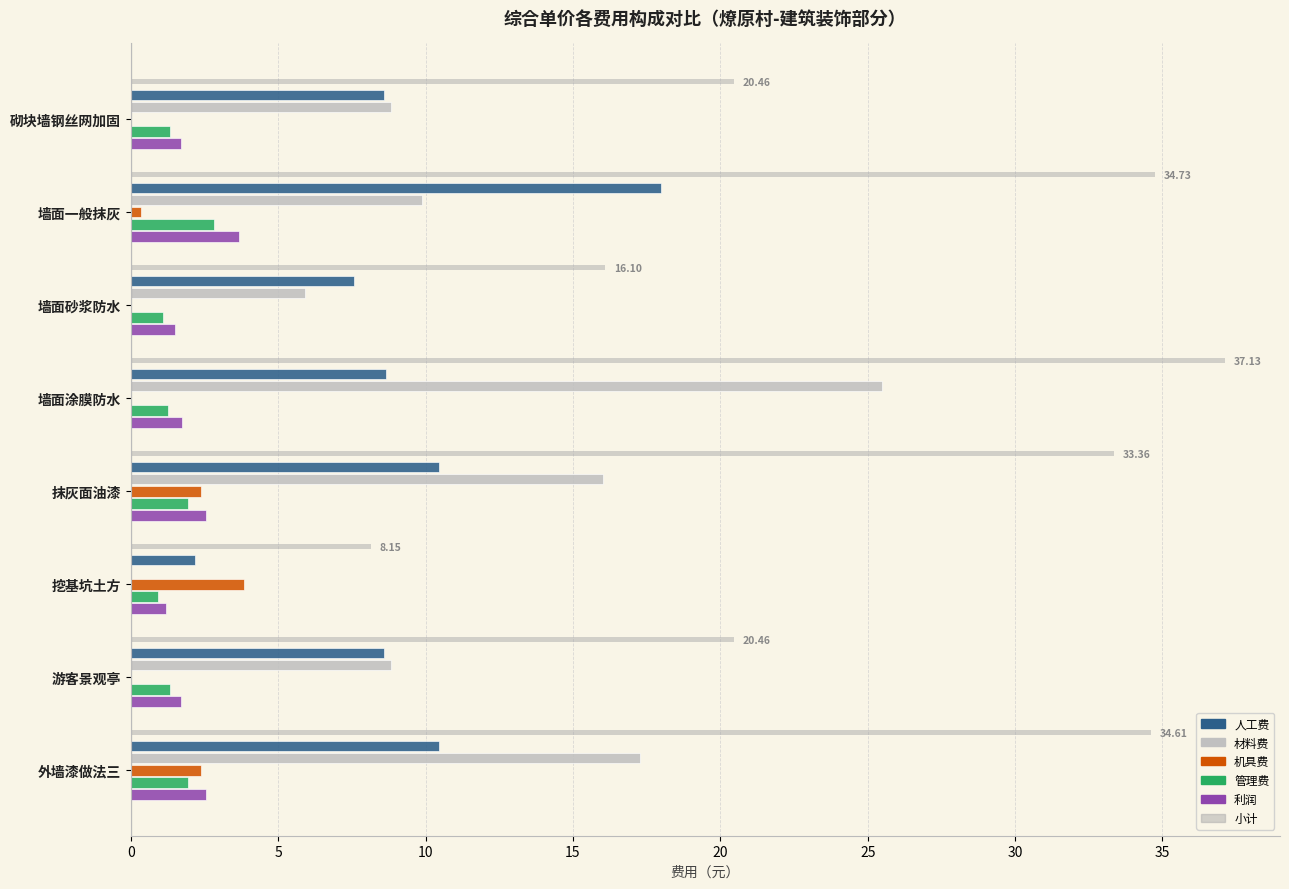

Does the chart contain stacked bars?

No